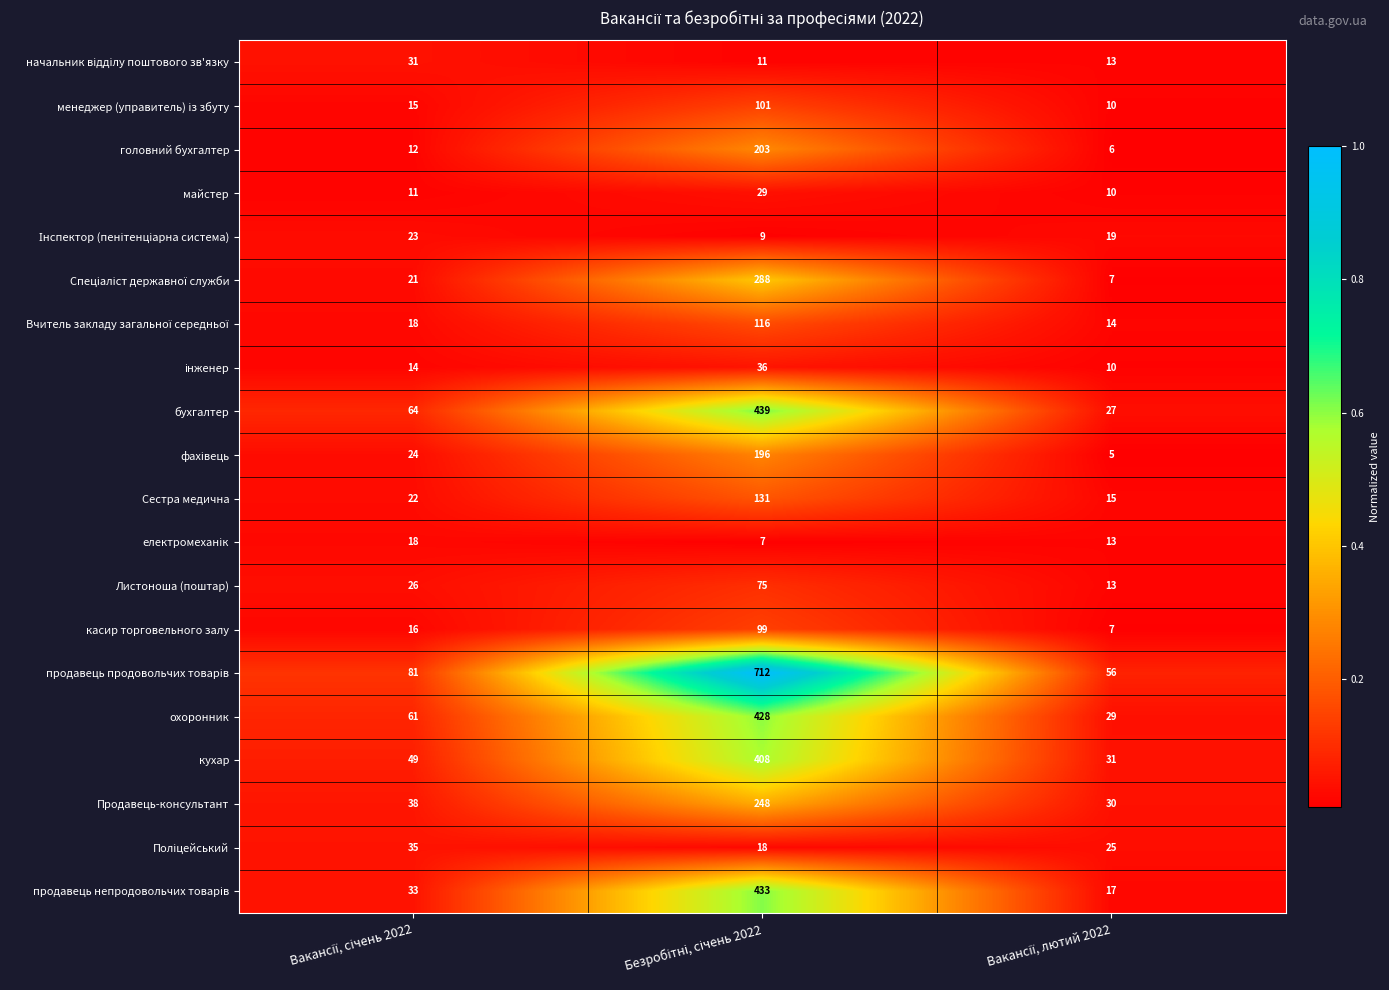

What is the difference between the maximum and minimum values in the майстер series?

19